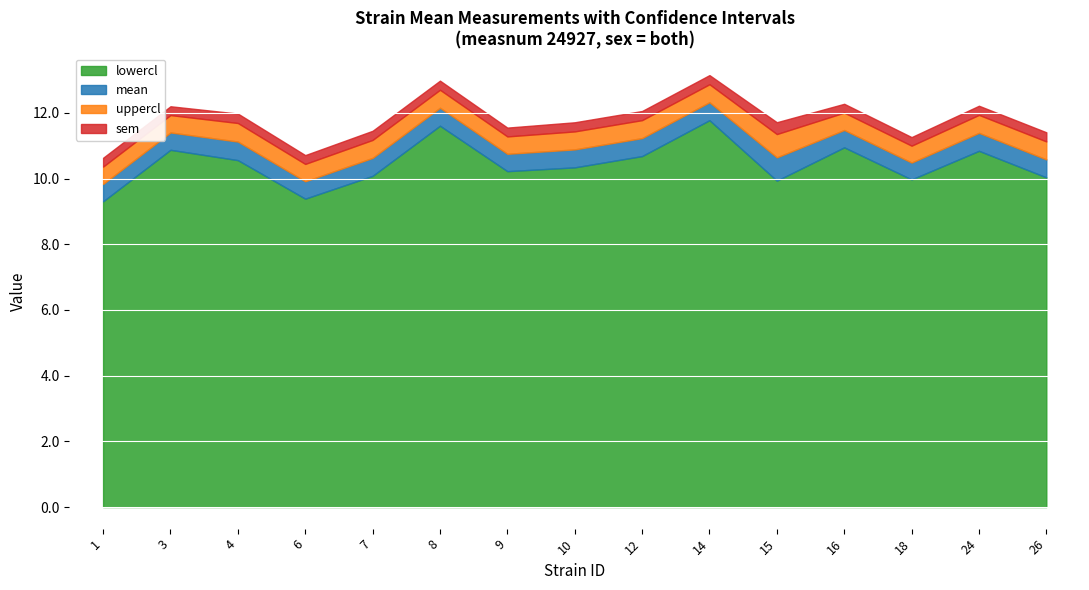

The value of lowercl at 1 is 13.7. True or false?

False